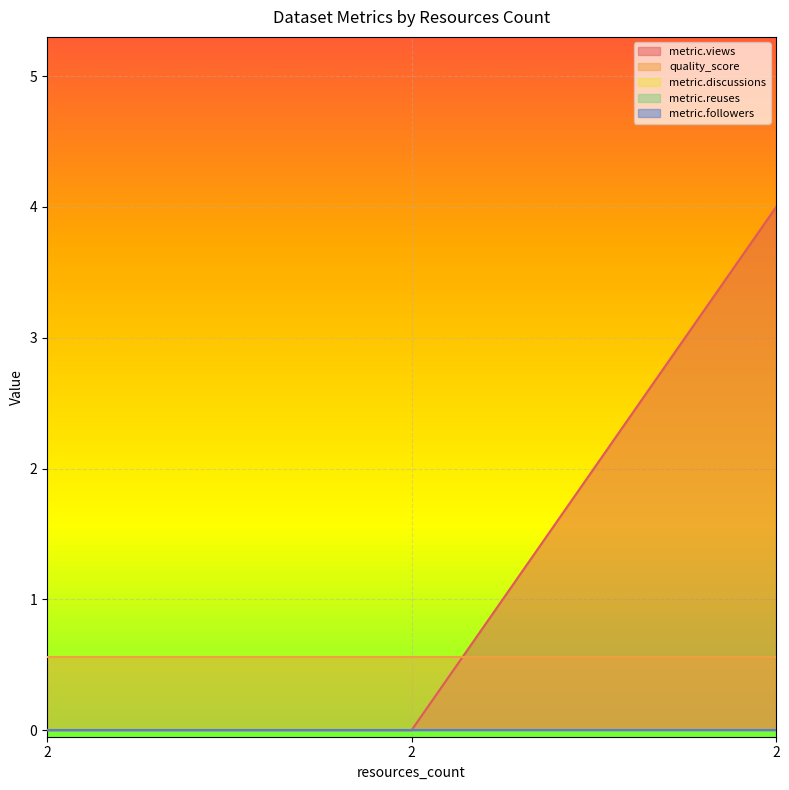

How many categories are shown in the chart?

3